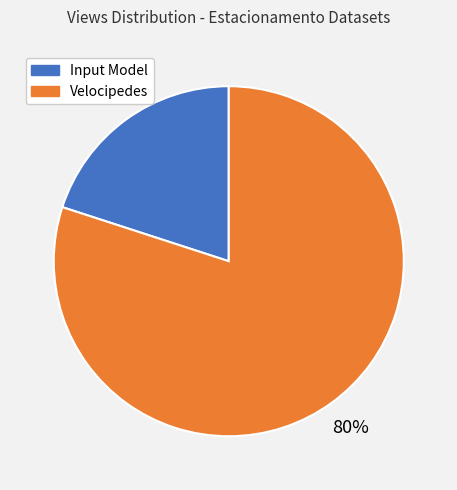

Is it true that Input Model is 13% of the pie?

False